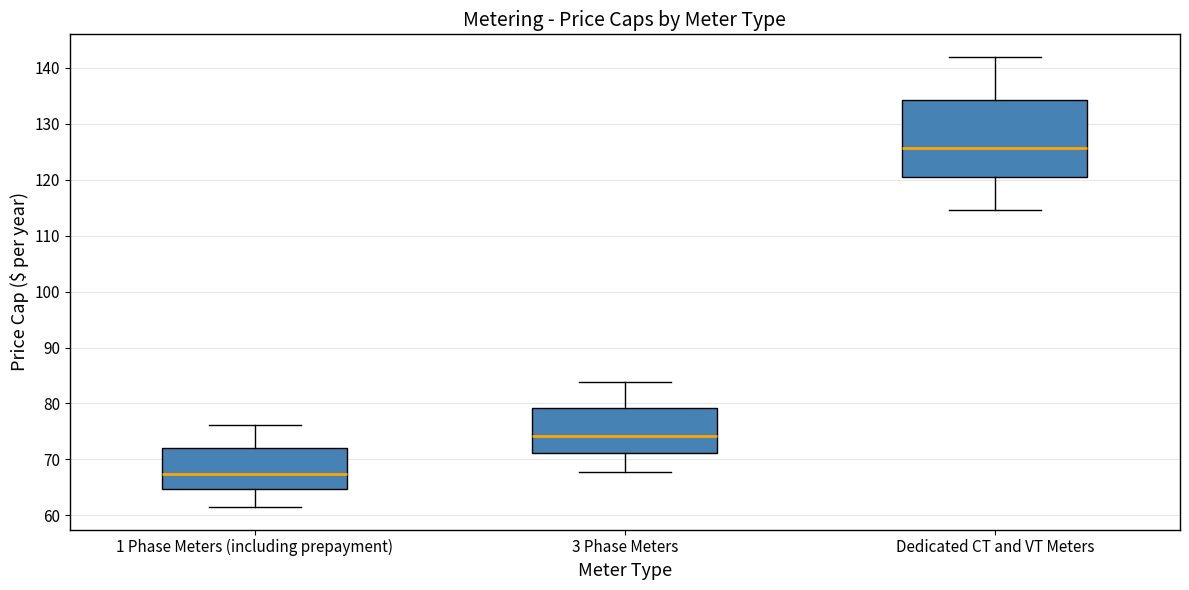

Which box has the highest median line?

Dedicated CT and VT Meters